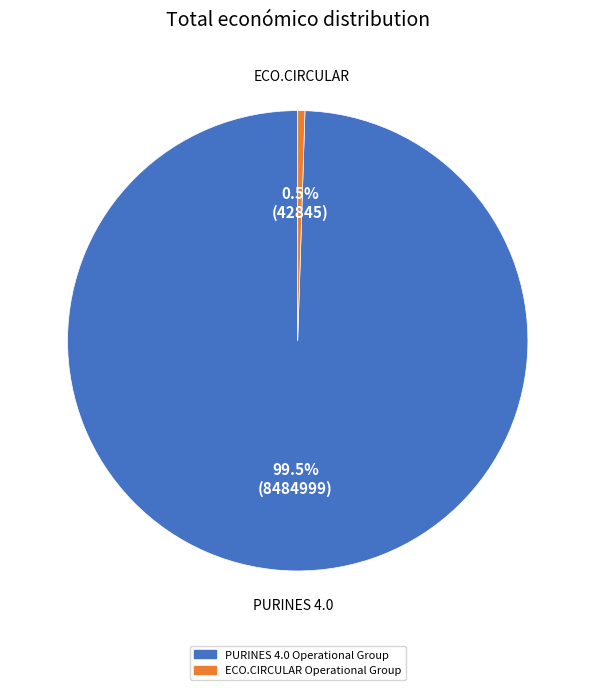

Which category has the smallest portion of the pie?

ECO.CIRCULAR Operational Group